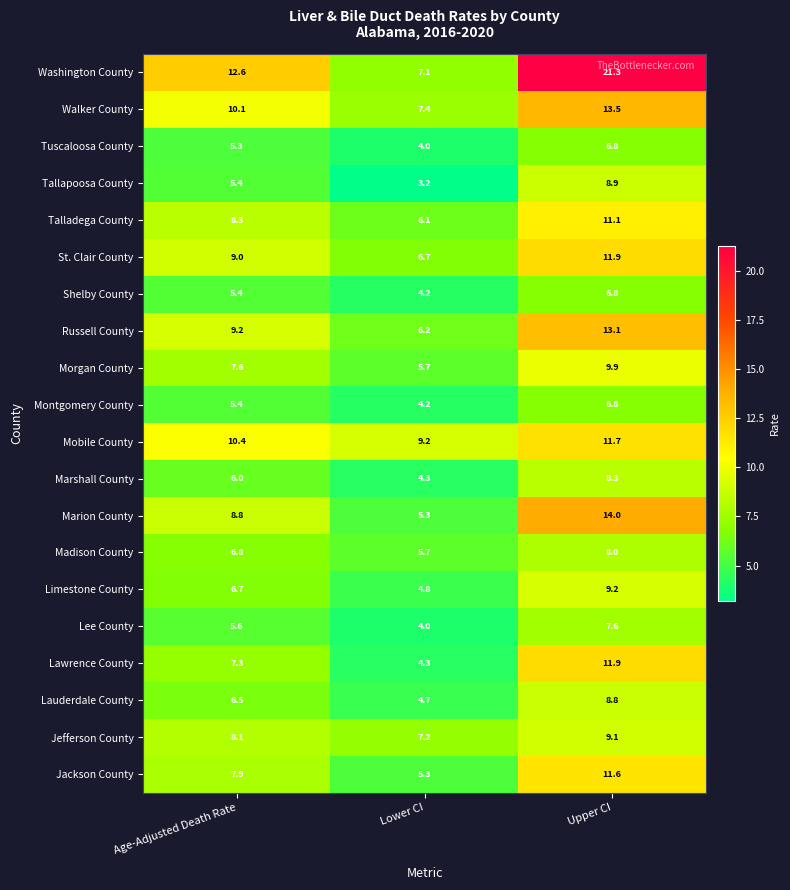

The Talladega County series shows 14.7 at Age-Adjusted Death Rate. True or false?

False